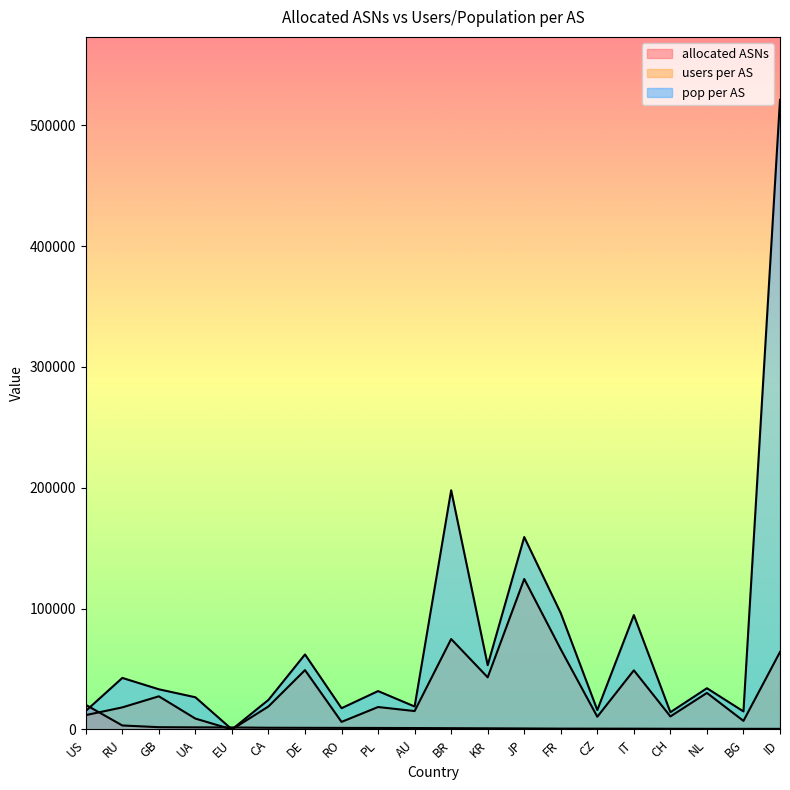

How many intersections are there between allocated ASNs and users per AS?

3